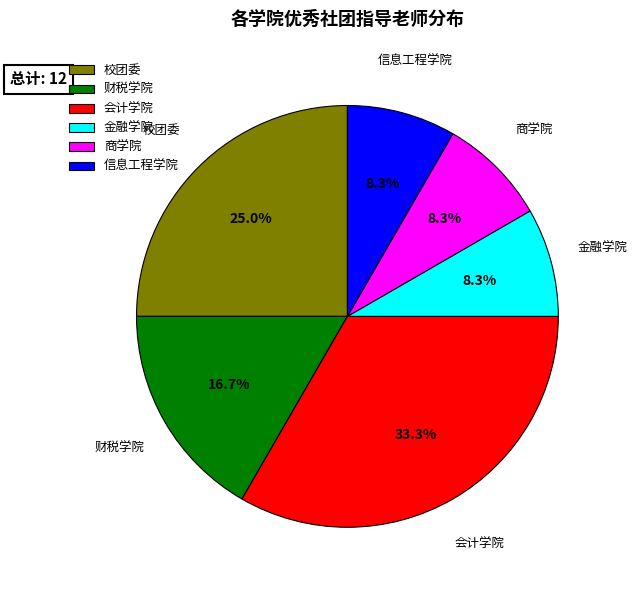

Is the sum of 信息工程学院 and 商学院 greater than half?

No